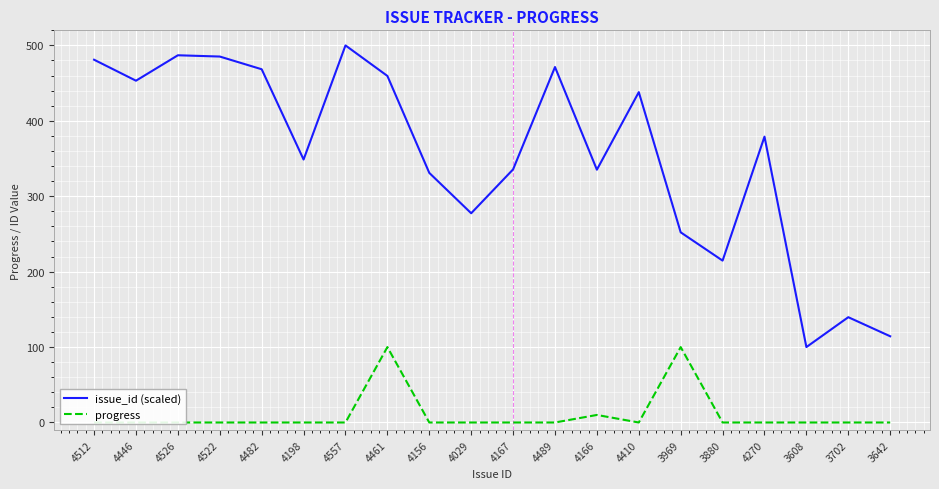

What is the sum of the issue_id (scaled) values at 4446 and 3702?

592.8